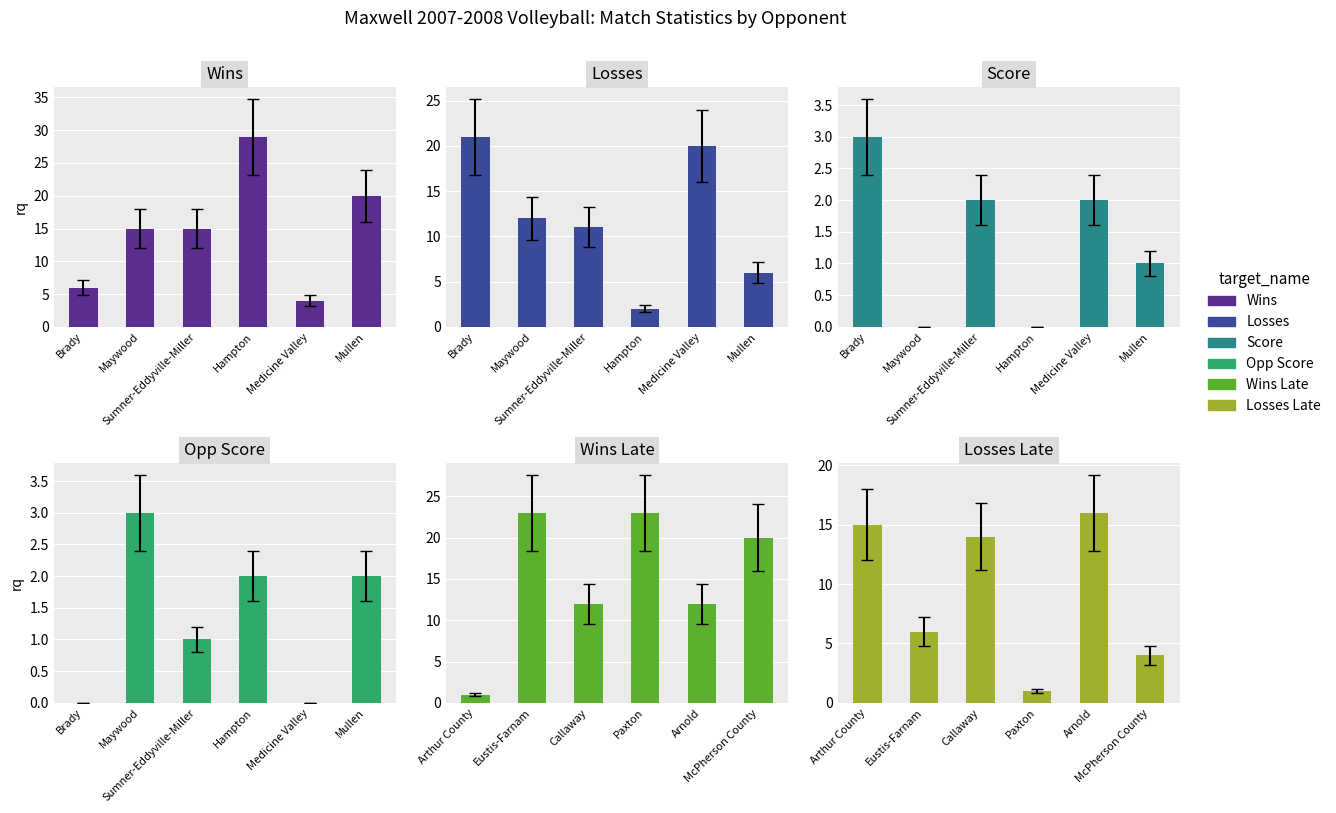

Where does the Opp Score series first go above 2?

Maywood